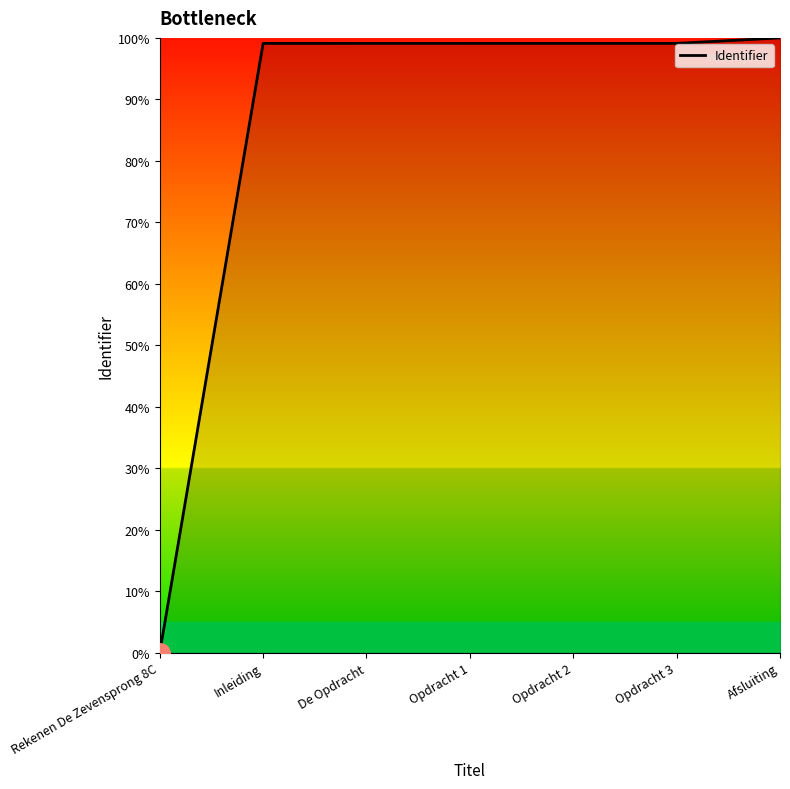

Reading right to left, list all the values displayed in this chart.

Afsluiting=100.0	Opdracht 3=99.1	Opdracht 2=99.1	Opdracht 1=99.1	De Opdracht=99.1	Inleiding=99.1	Rekenen De Zevensprong 8C=0.0